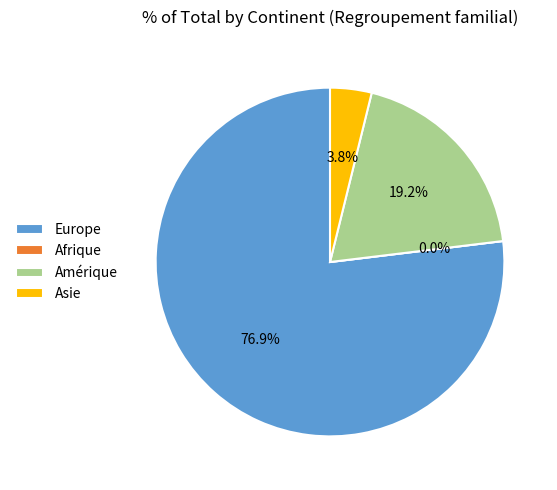

Is there a majority slice in this chart?

Yes